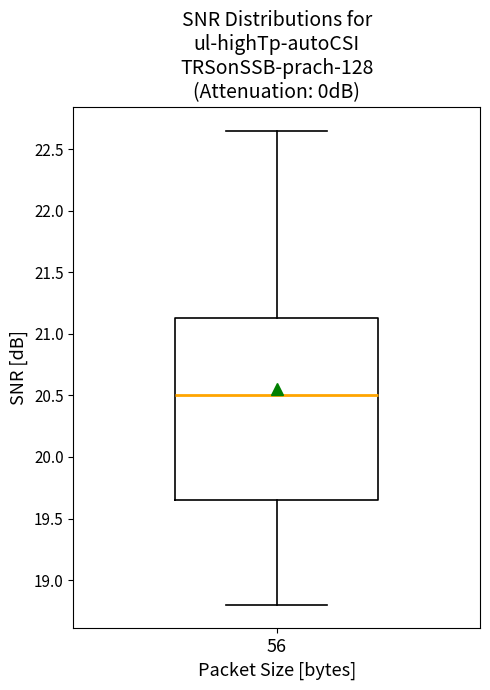

Where does the upper whisker of the box at x = 56 end on the y-axis? The values are not printed on the chart, so give them approximately, as read against the axis.

22.65